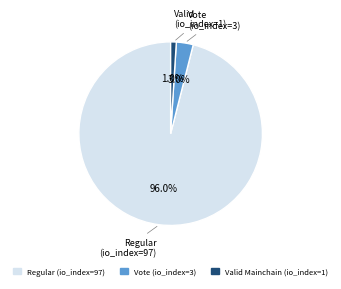

Between Valid Mainchain (io_index=1) and Regular (io_index=97), which is larger?

Regular (io_index=97)